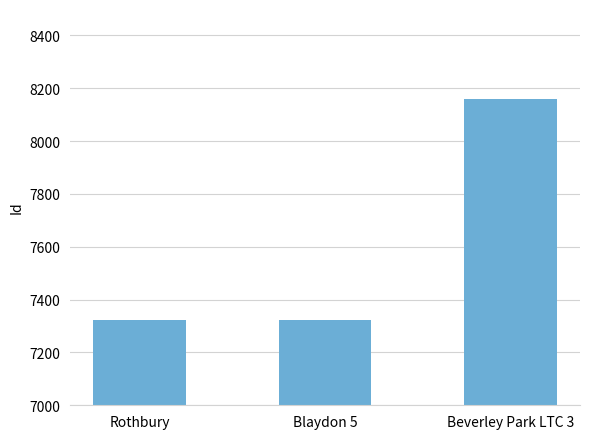

Does the chart contain stacked bars?

No